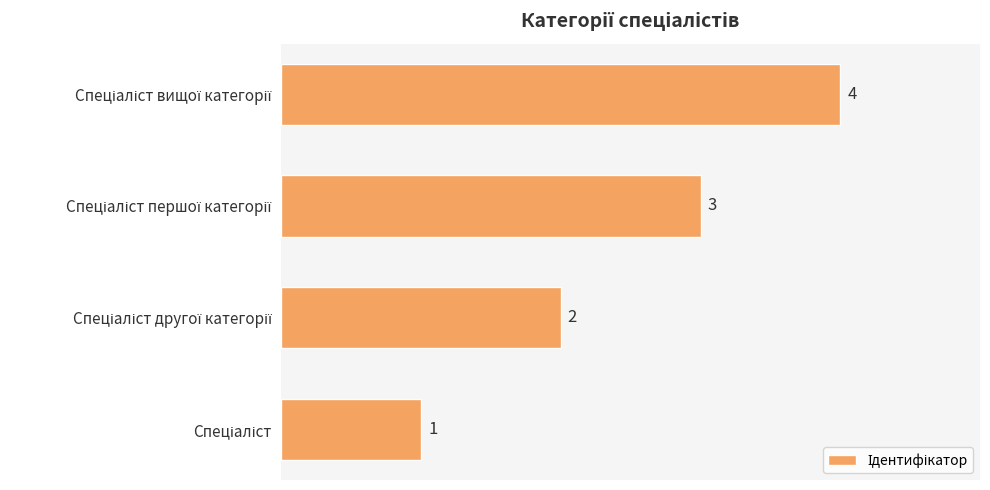

What is the greatest value displayed?

4